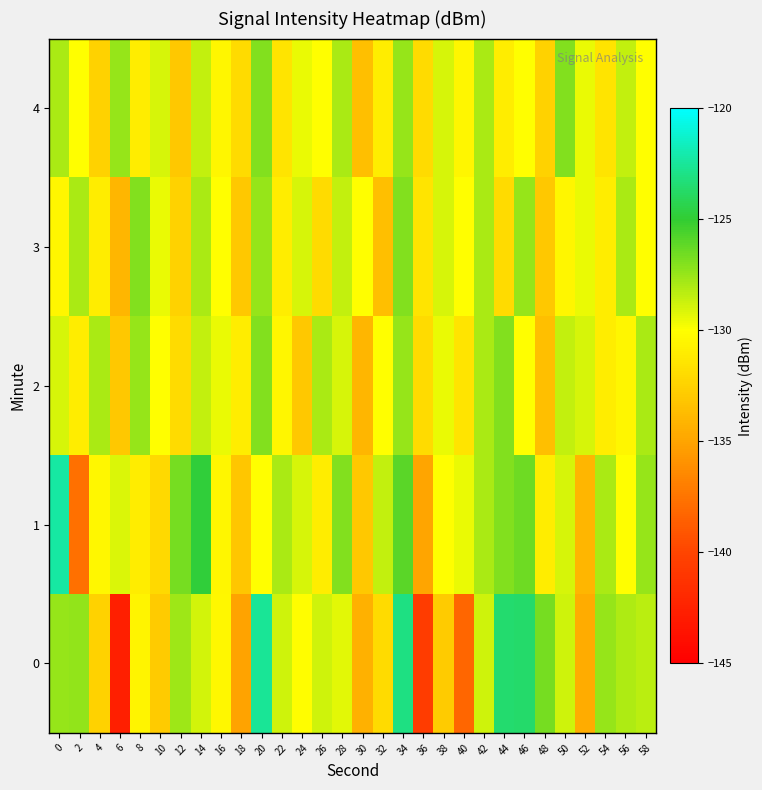

At which category is the sum across all series the highest?

34